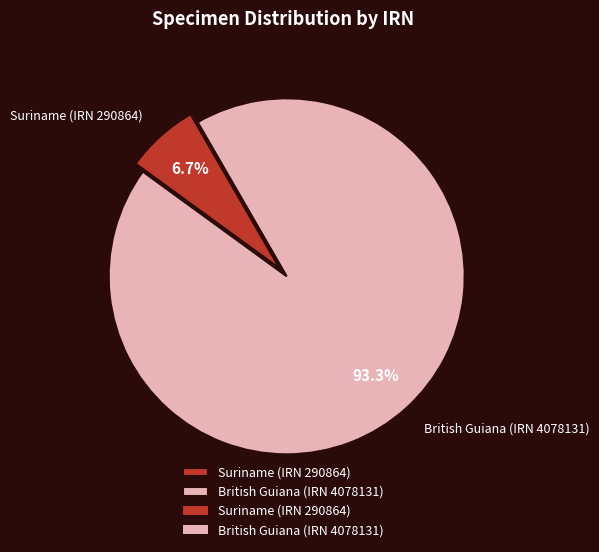

Is the sum of British Guiana (IRN 4078131) and Suriname (IRN 290864) greater than half?

Yes